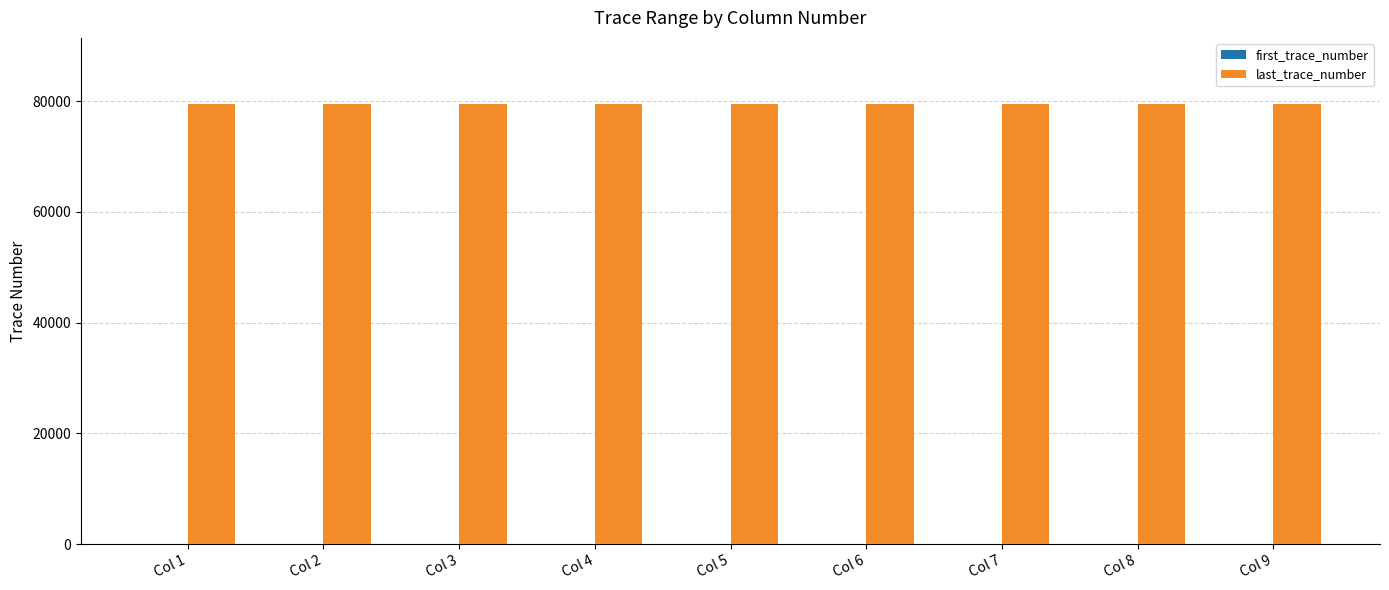

What is the maximum value shown in the chart?

79500